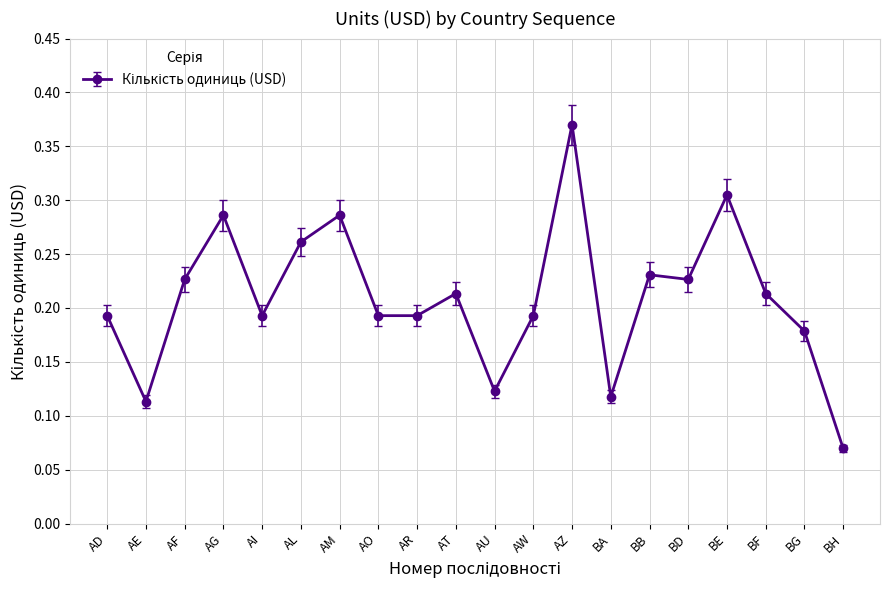

The chart shows a value of 0.4 at AM. True or false?

False